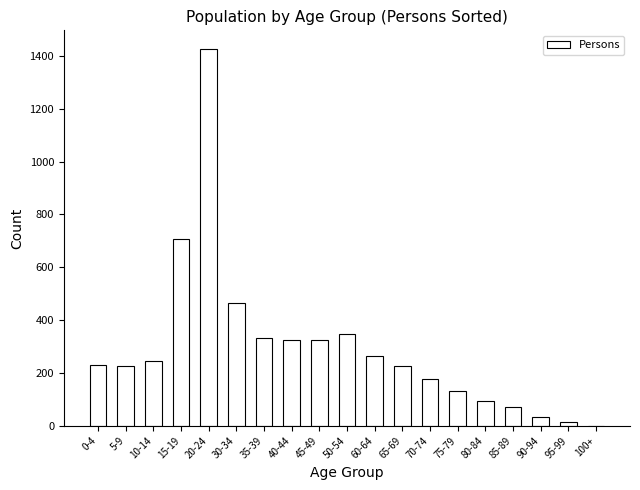

Is it true that the value at 90-94 is 32?

True